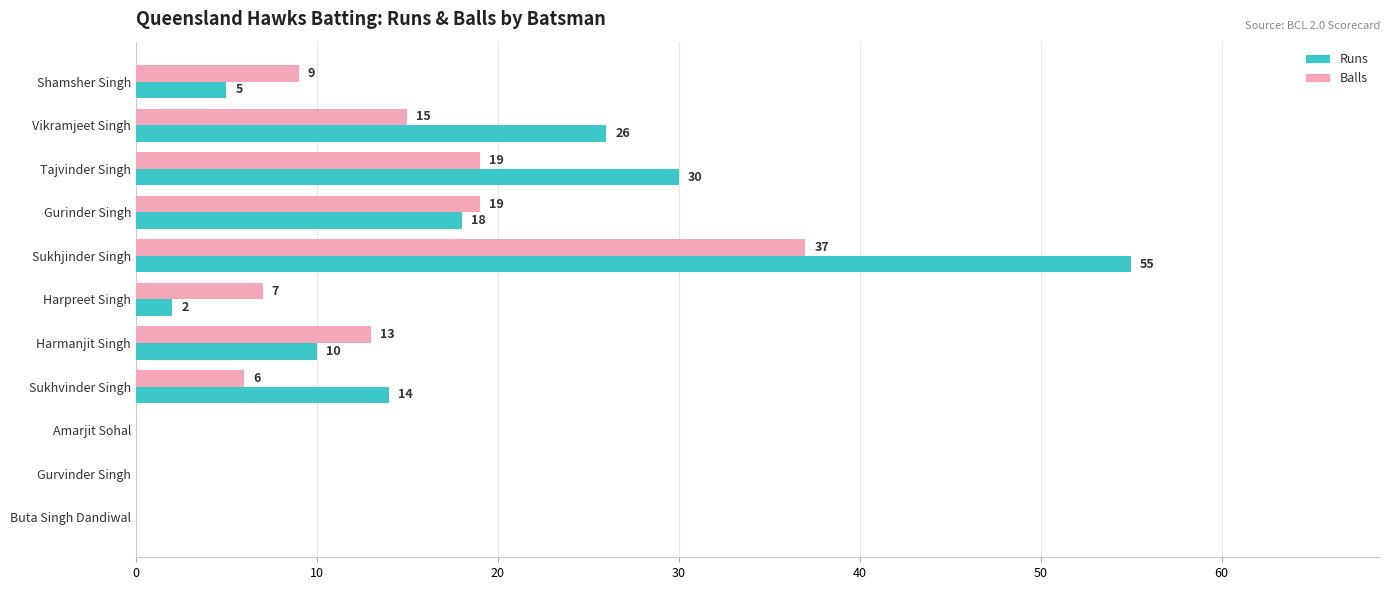

What is the sum of the Runs values at Harmanjit Singh and Tajvinder Singh?

40